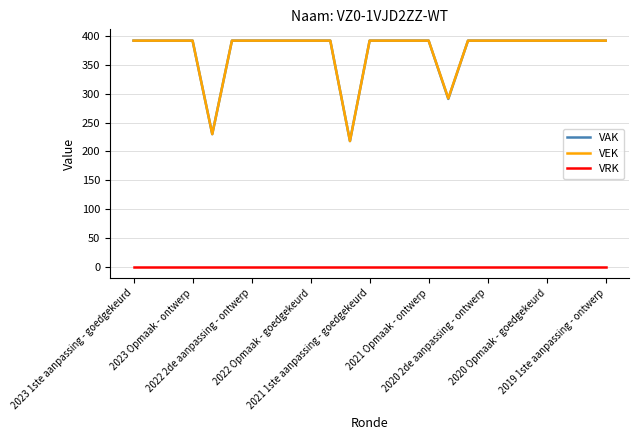

What is the minimum value for VAK?

218